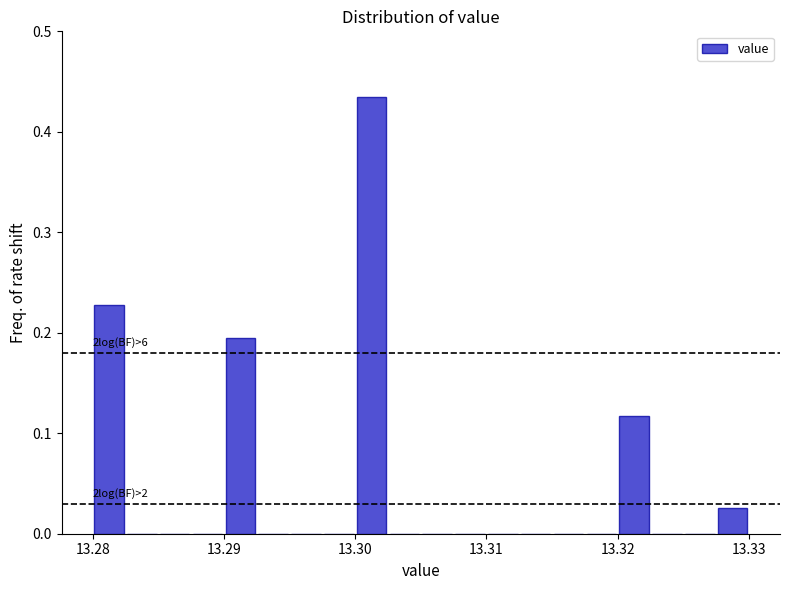

Around what value on the x-axis is the tallest bar? Give the approximate position of its centre, as read against the axis.

13.301